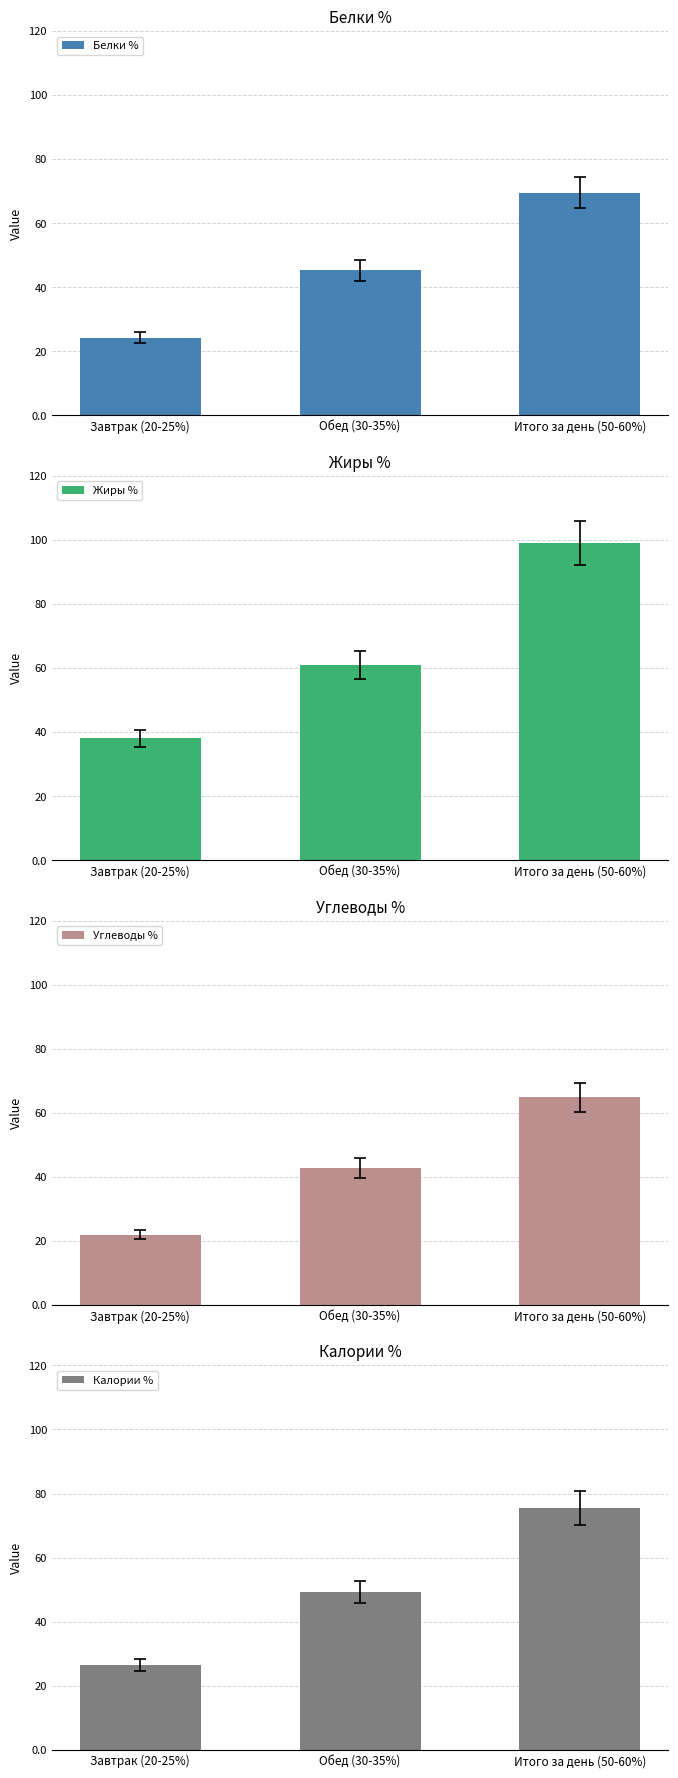

The value of Белки % at Завтрак (20-25%) is 43.3. True or false?

False